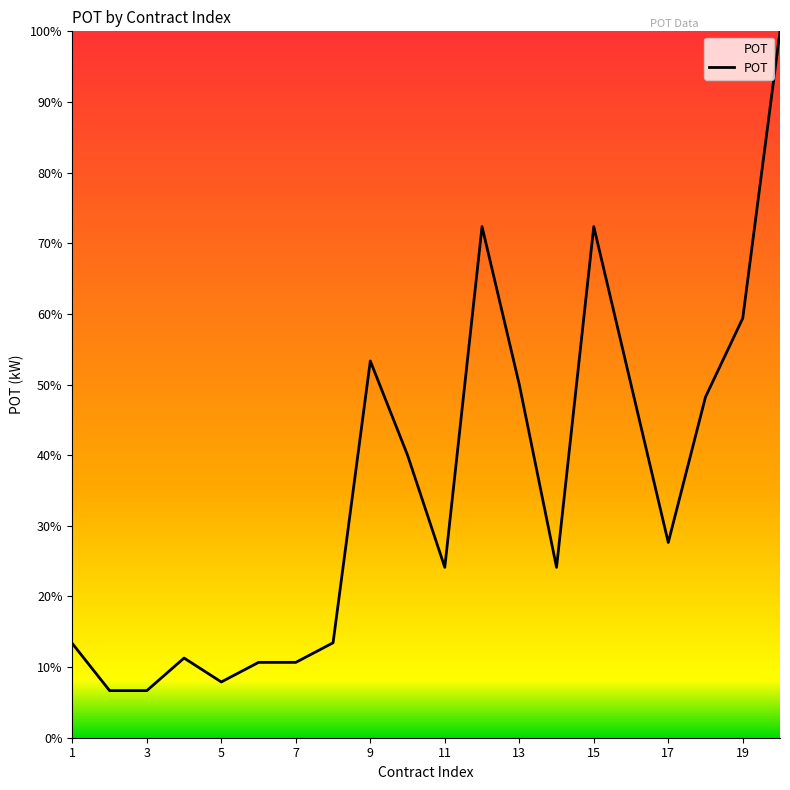

What is the greatest value displayed?

100.0